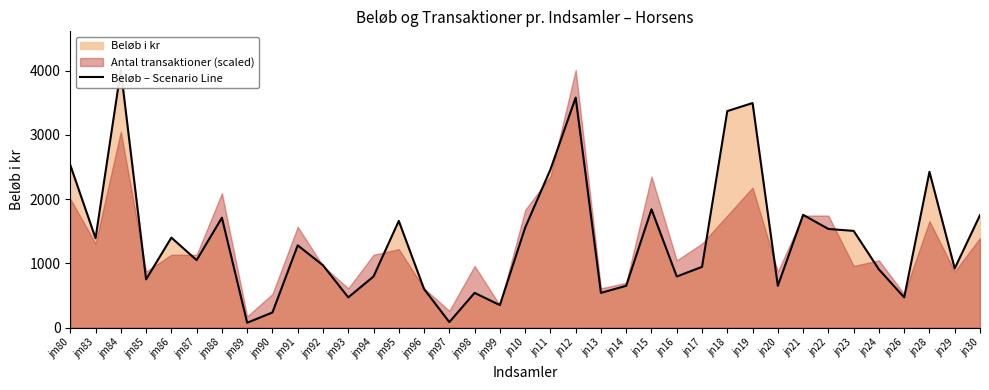

Reading left to right, extract all data points from this chart.

jm80=2530	jm83=1390	jm84=4010	jm85=750	jm86=1400	jm87=1050	jm88=1710	jm89=75	jm90=235	jm91=1280	jm92=970	jm93=470	jm94=795	jm95=1660	jm96=600	jm97=85	jm98=540	jm99=350	jn10=1555	jn11=2460	jn12=3580	jn13=540	jn14=650	jn15=1840	jn16=795	jn17=945	jn18=3370	jn19=3495	jn20=650	jn21=1755	jn22=1535	jn23=1505	jn24=905	jn26=470	jn28=2425	jn29=920	jn30=1750